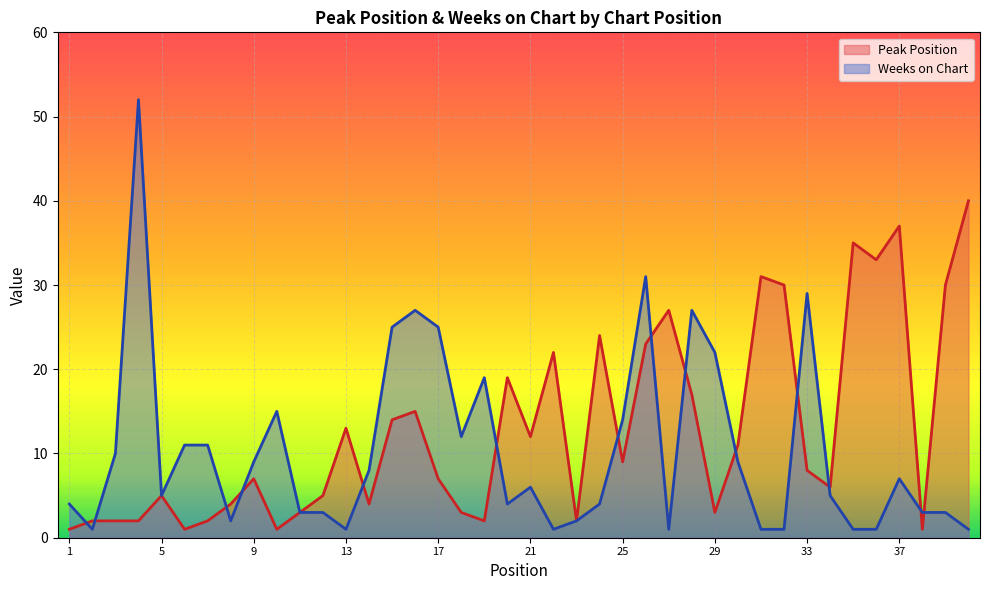

Which has a higher value, 3 or 10?

3